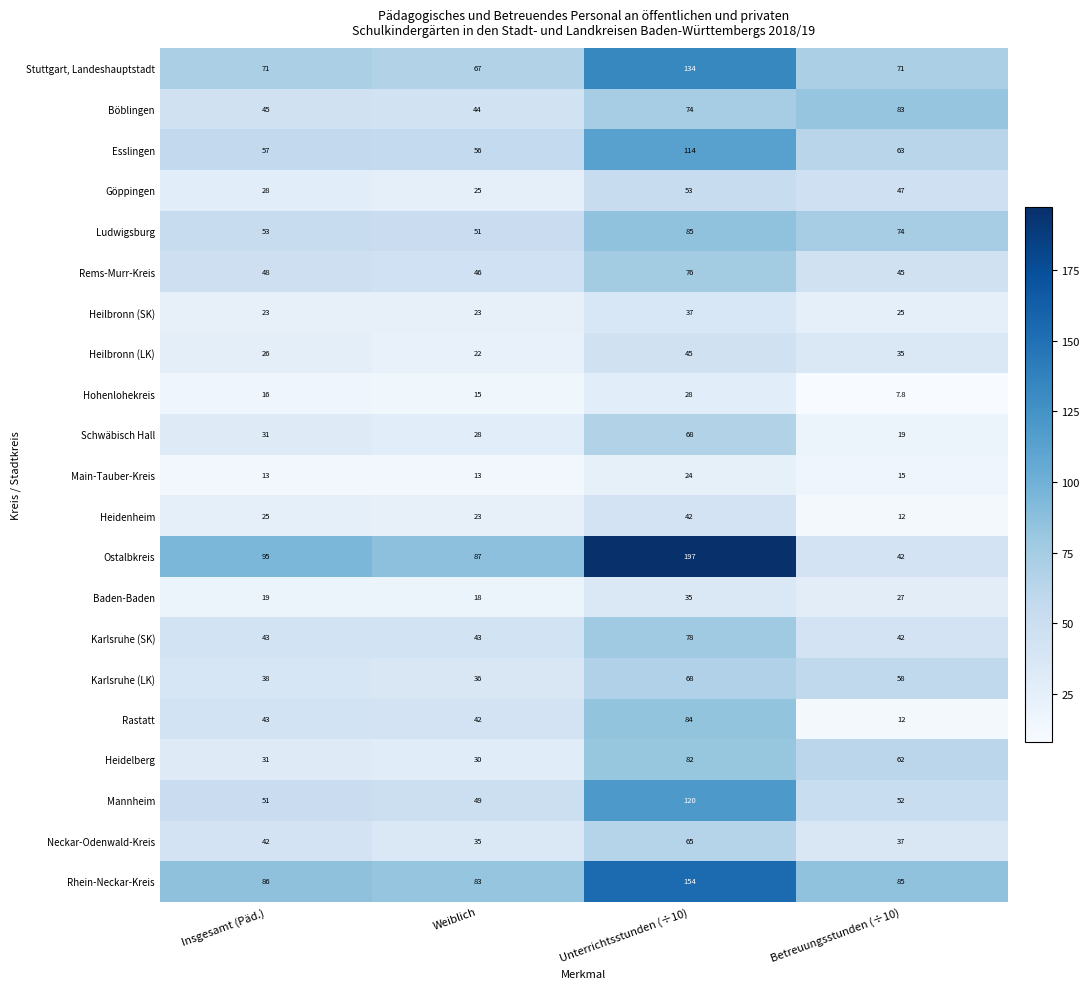

Which series has the largest range (max minus min)?

Ostalbkreis